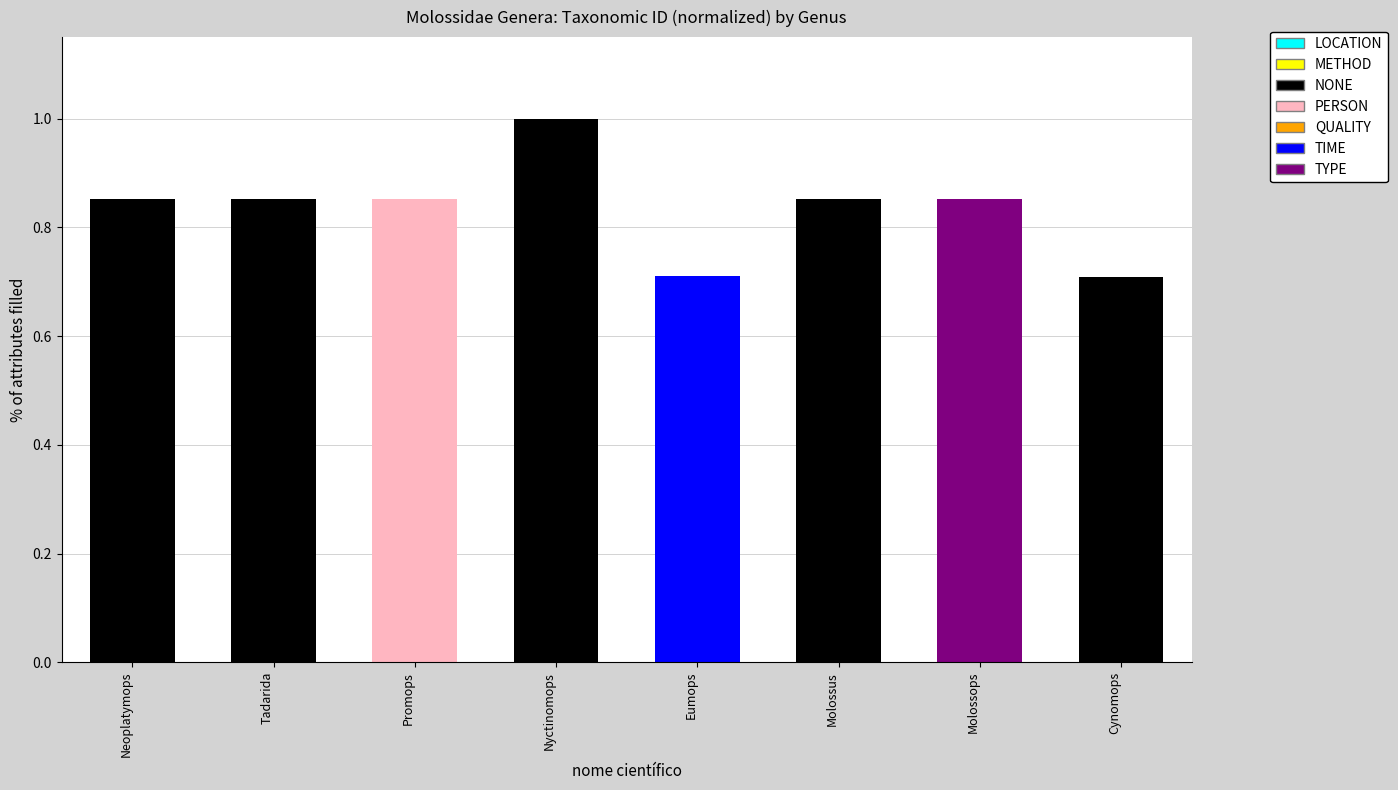

What is the change in value from Nyctinomops to Molossus?

-0.1